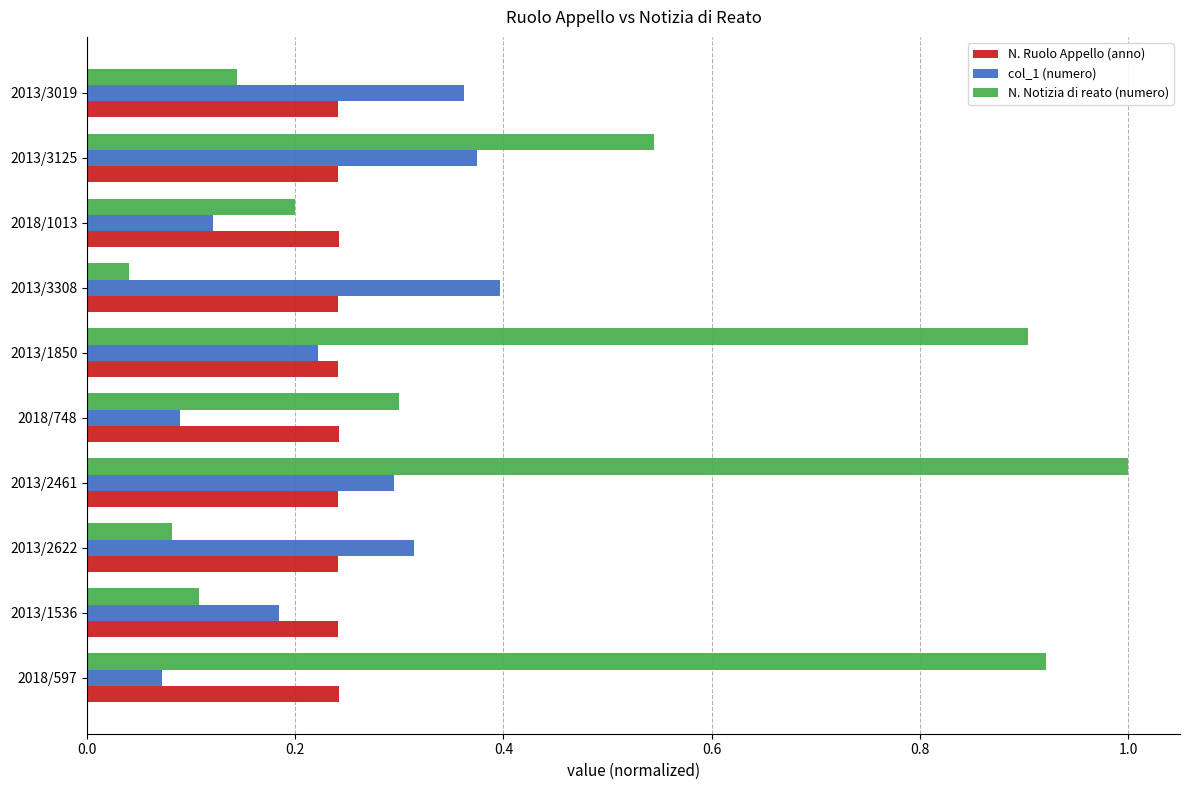

What is the total value across all series at 2013/2622?

0.6